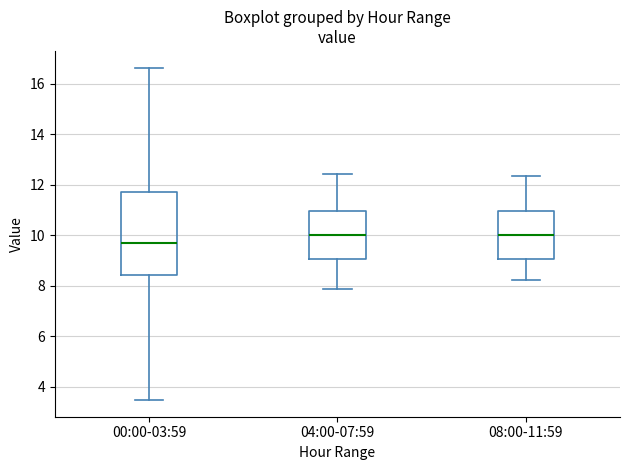

Where does the lower whisker of the box for 08:00-11:59 end on the y-axis? The values are not printed on the chart, so give them approximately, as read against the axis.

8.2